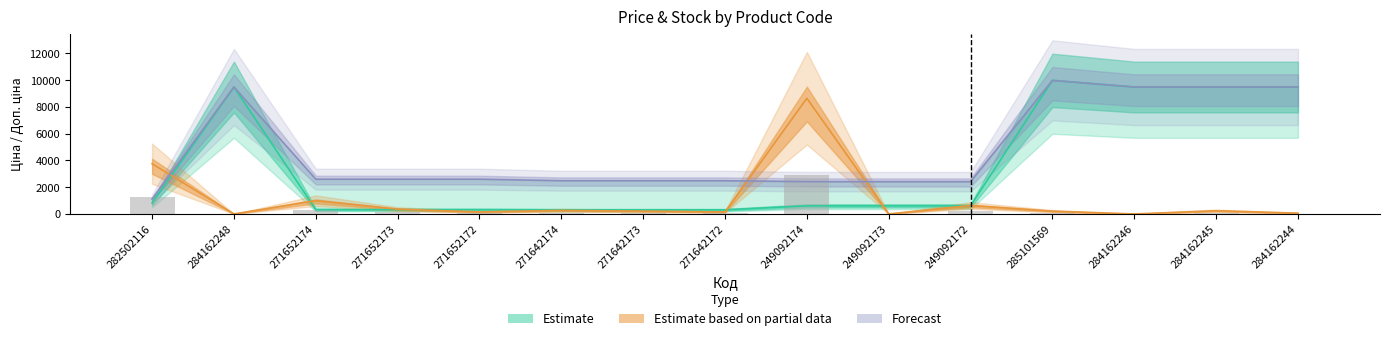

Reading left to right, transcribe all the data shown in this chart.

Ціна: 818.5	9480.1	324.8	324.8	324.8	310.3	310.3	310.3	603.7	603.7	603.7	9975.0	9480.1	9480.1	9480.1
Доп. ціна: 1109.2	9480.1	2598.3	2598.3	2598.3	2482.4	2482.4	2482.4	2414.8	2414.8	2414.8	9975.0	9480.1	9480.1	9480.1
Залишок: 3750.0	0.0	990.0	360.0	150.0	270.0	210.0	150.0	8640.0	0.0	630.0	210.0	0.0	240.0	60.0